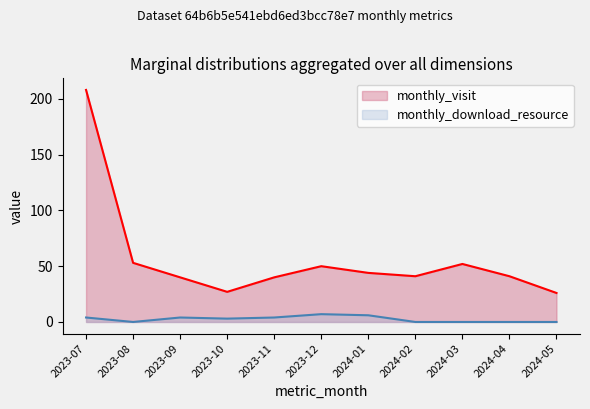

At which label does monthly_download_resource reach its peak?

2023-12